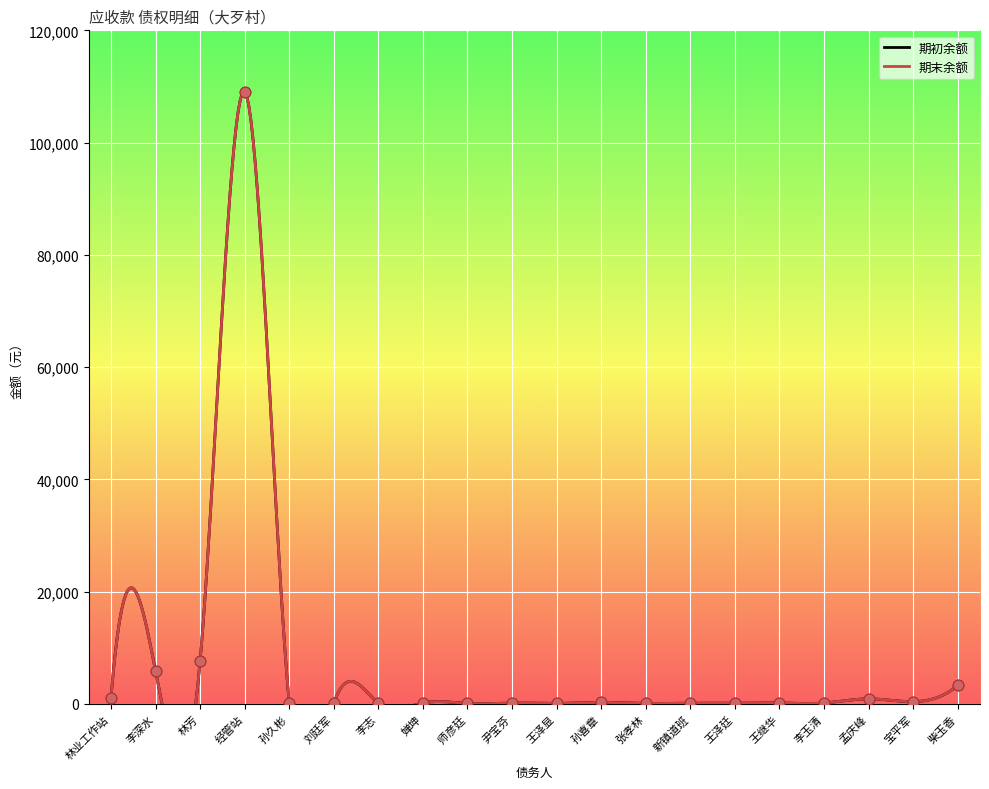

Which series has the largest total across all categories?

期初余额